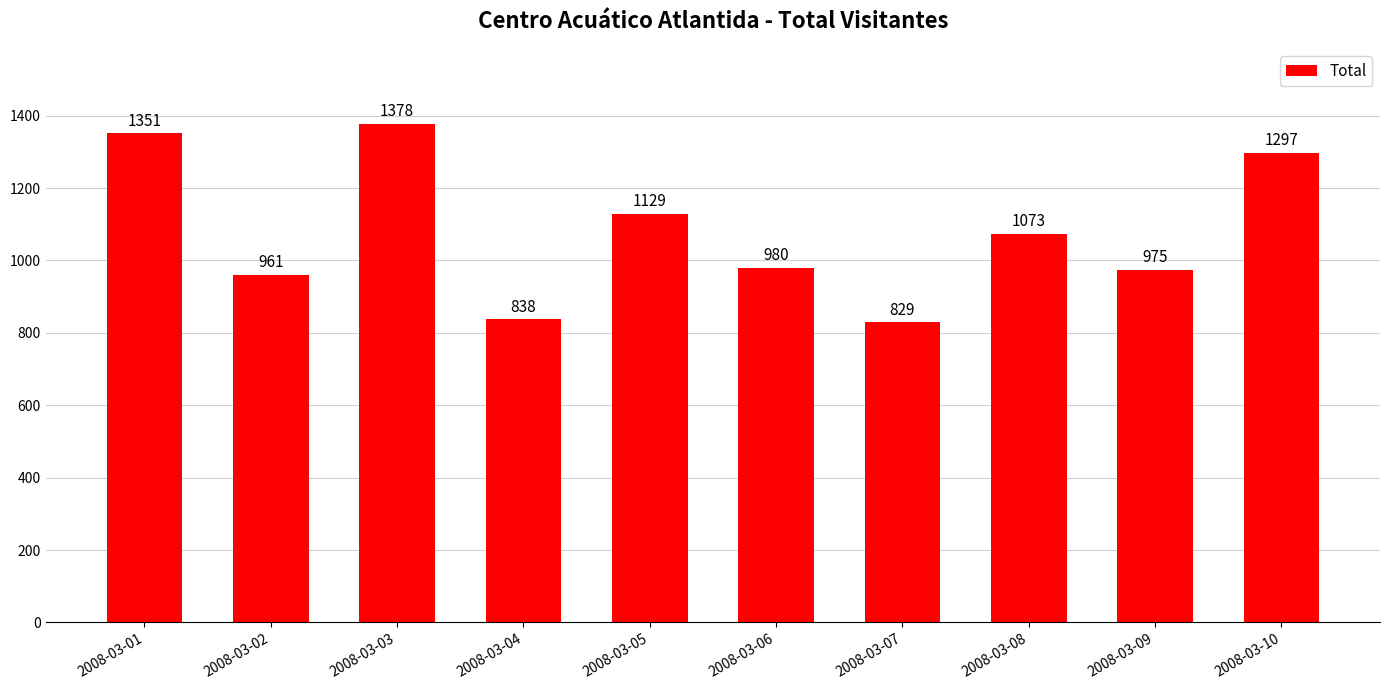

Does the chart contain any negative values?

No